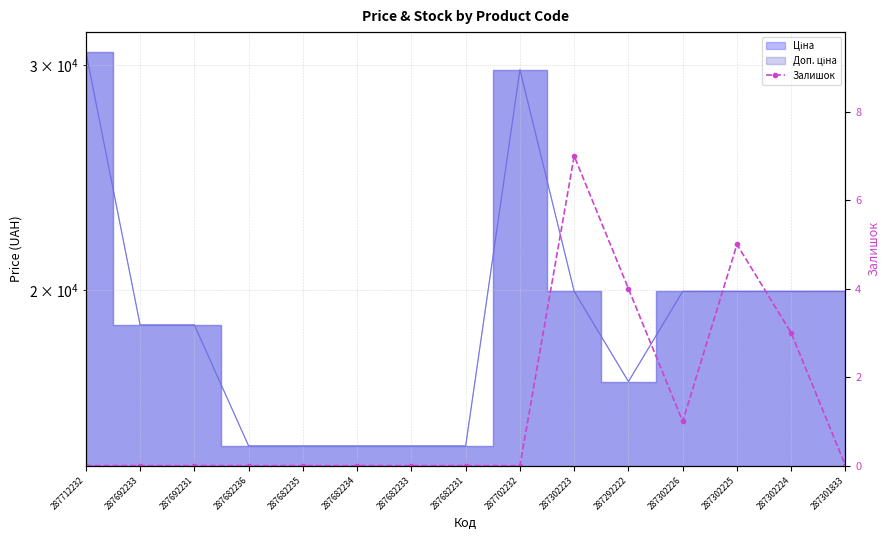

Count the values in the range 0 to 3.

12